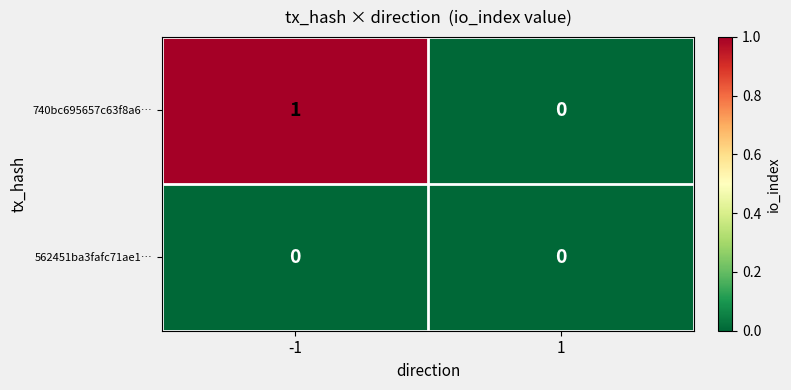

Reading right to left, list all the values displayed in this chart.

740bc695657c63f8a6…: 0	1
562451ba3fafc71ae1…: 0	0